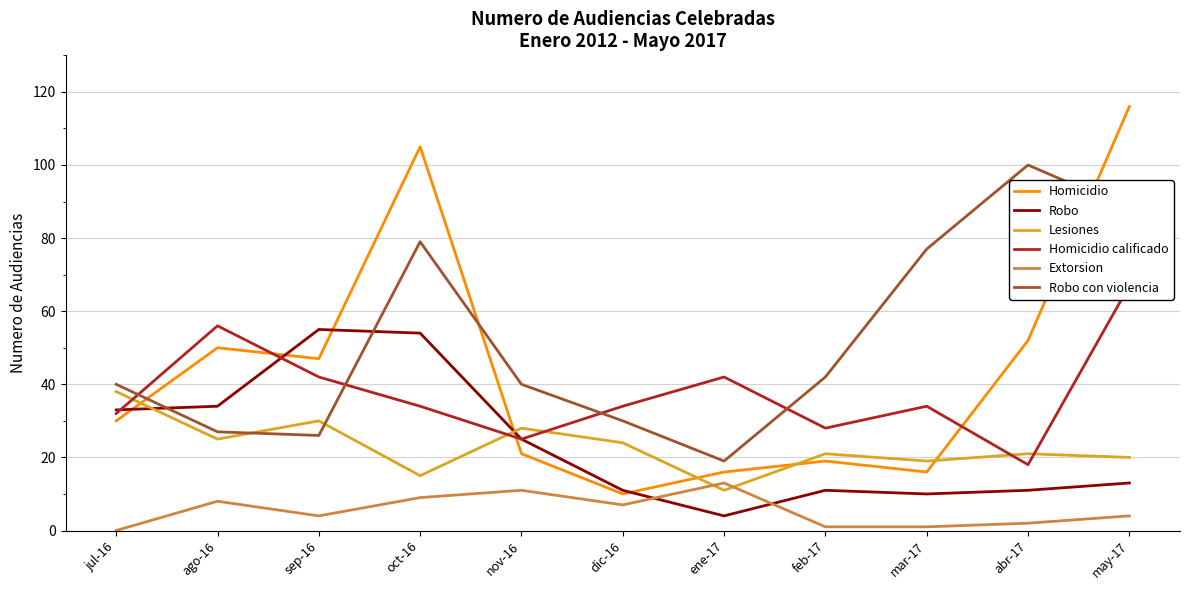

Which label corresponds to the smallest value in the chart?

jul-16